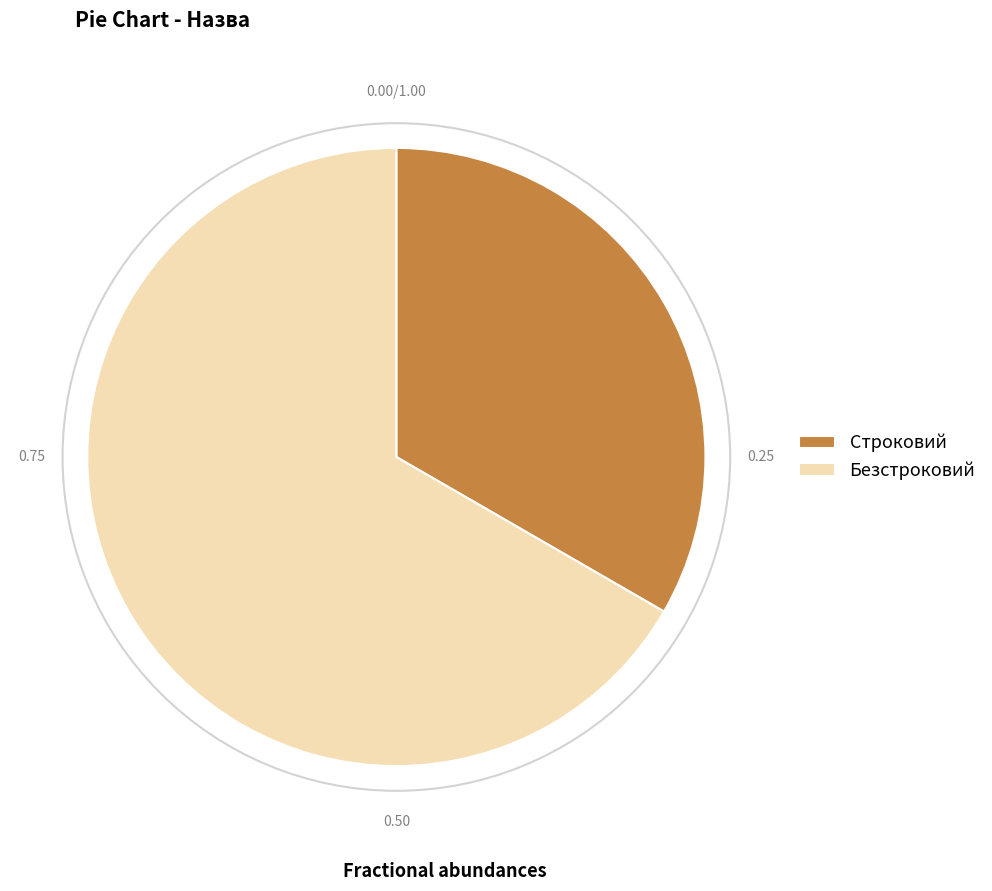

Between Безстроковий and Строковий, which is larger?

Безстроковий